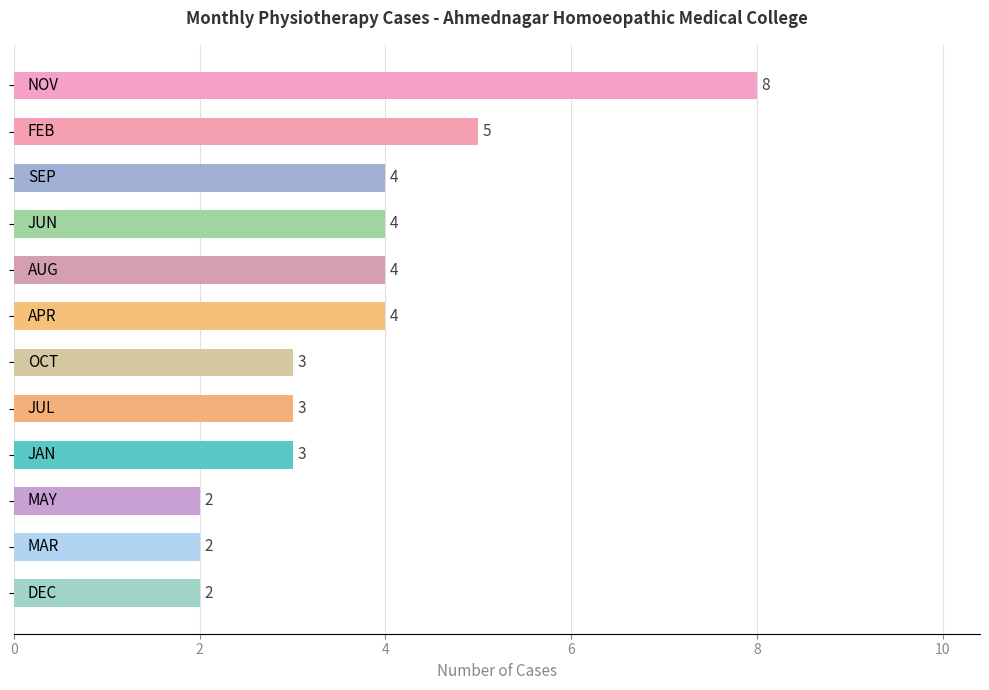

How many values are between 3 and 4?

7